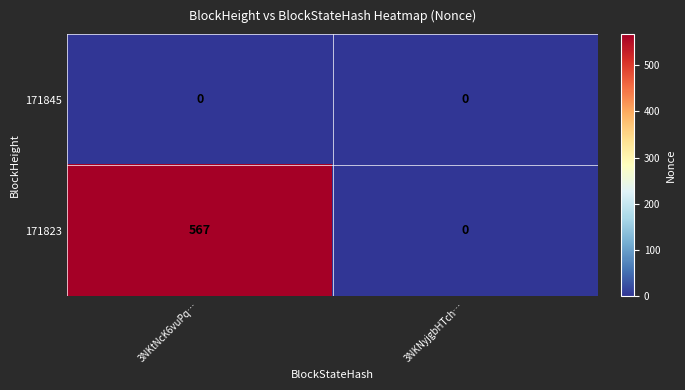

What is the maximum value shown in the chart?

567